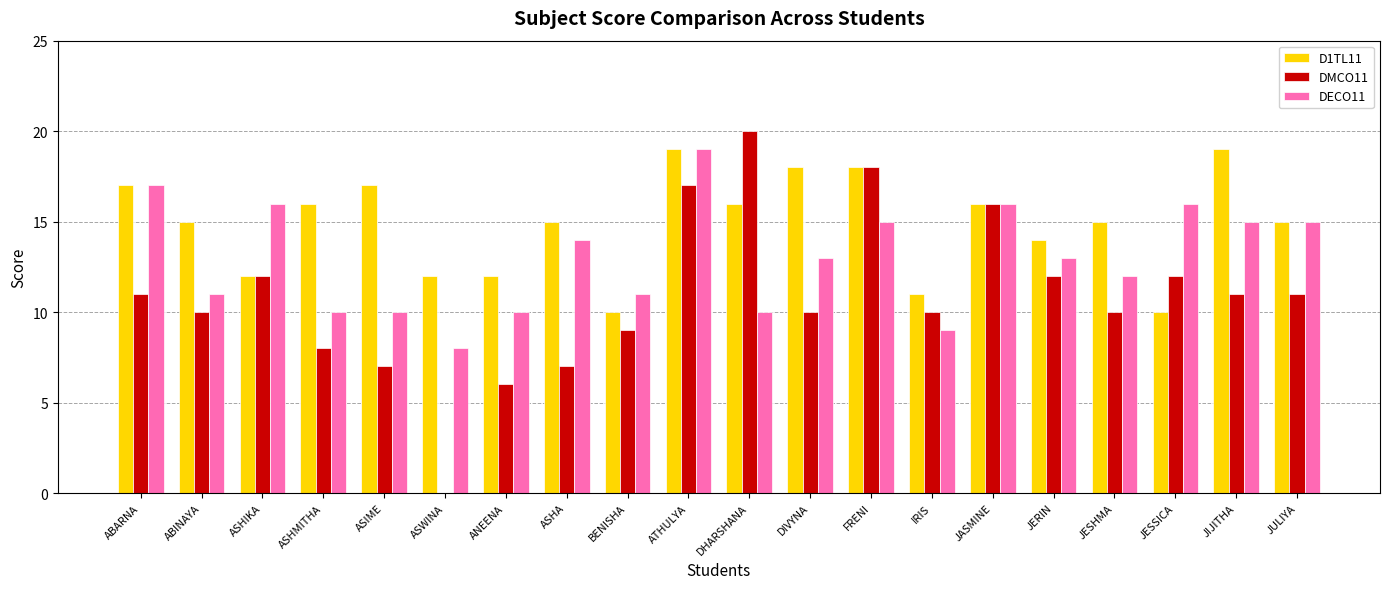

Are the bars horizontal?

No